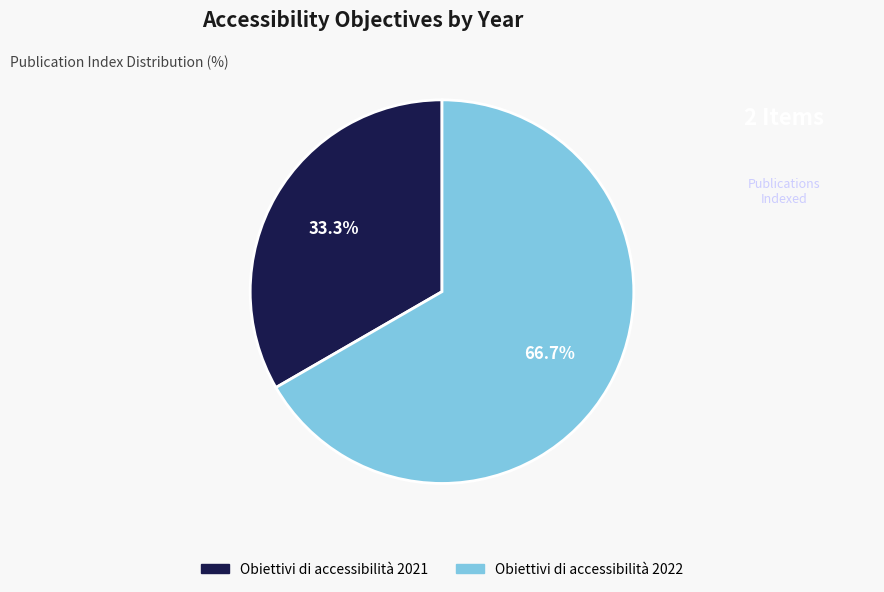

To the nearest percent, what is the combined percentage of Obiettivi di accessibilità 2021 and Obiettivi di accessibilità 2022?

100%